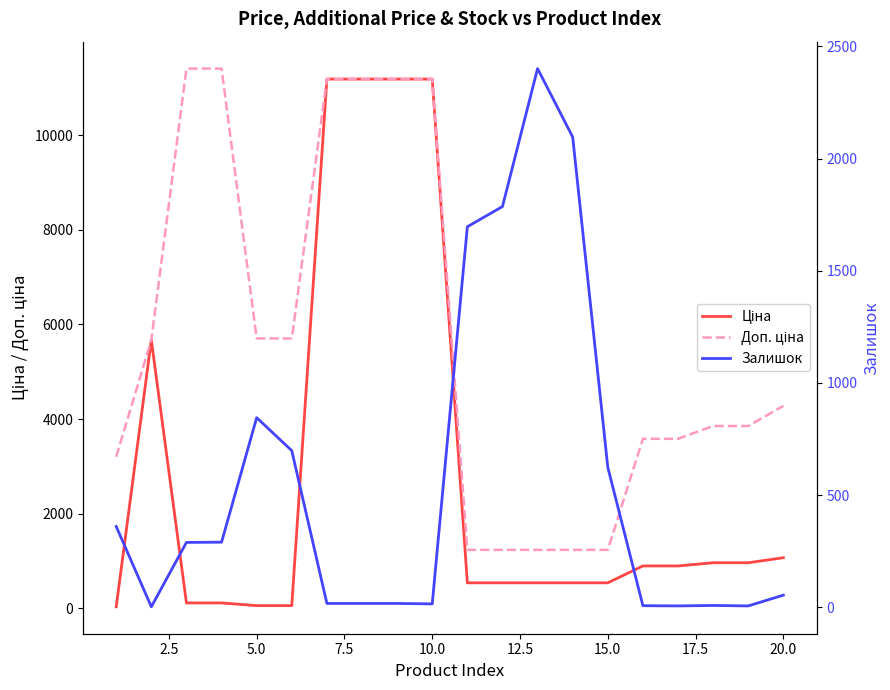

Reading right to left, what are all the values shown in this chart?

Ціна: 1069.8	963.5	963.5	895.9	895.9	539.0	539.0	539.0	539.0	539.0	11188.2	11188.2	11188.2	11188.2	57.0	57.0	114.1	114.1	5673.8	32.0
Доп. ціна: 4279.1	3854.0	3854.0	3583.6	3583.6	1235.4	1235.4	1235.4	1235.4	1235.4	11188.2	11188.2	11188.2	11188.2	5705.0	5705.0	11410.0	11410.0	5673.8	3205.0
Залишок: 54.0	6.0	8.0	6.0	7.0	624.0	2096.0	2401.0	1786.0	1696.0	15.0	17.0	17.0	17.0	698.0	845.0	290.0	289.0	2.0	360.0